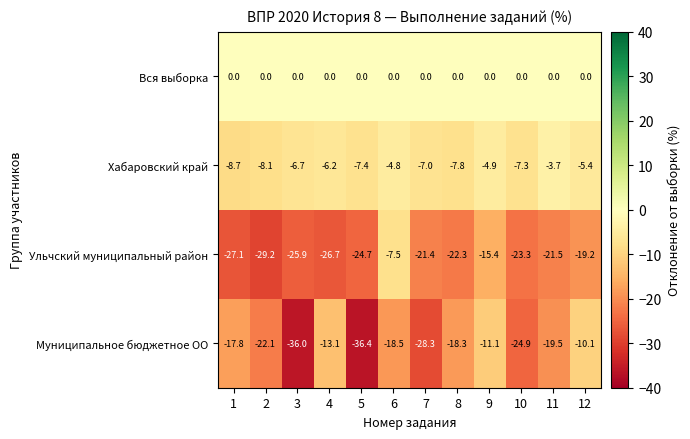

How many values in the Хабаровский край series exceed -6?

4